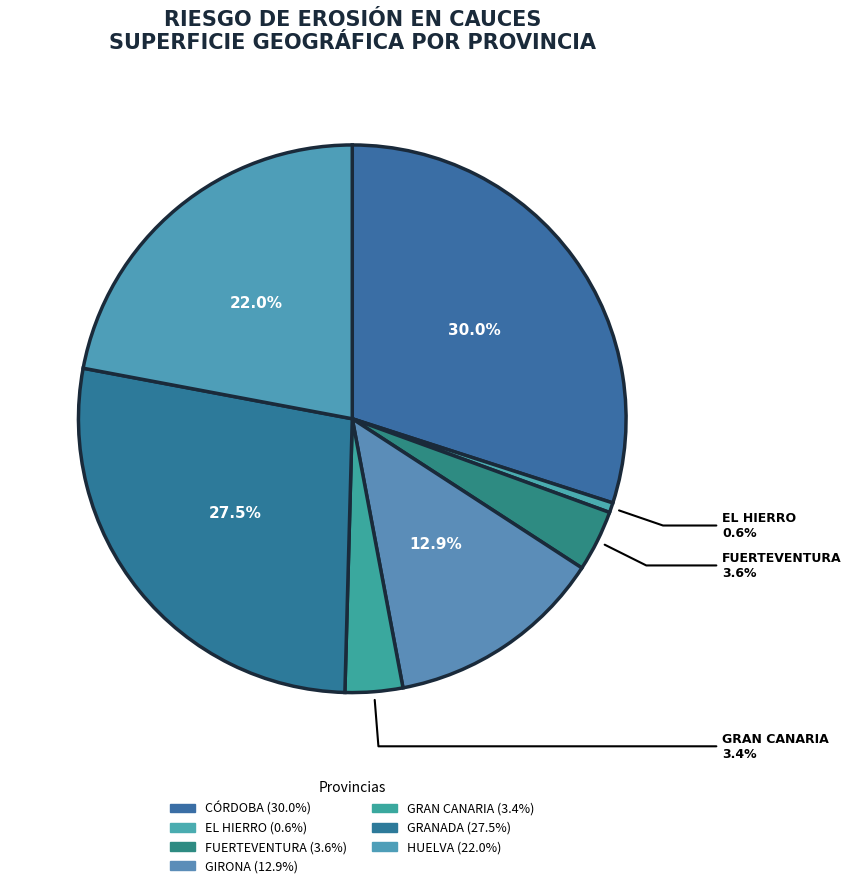

Is there any slice that represents more than half of the pie?

No